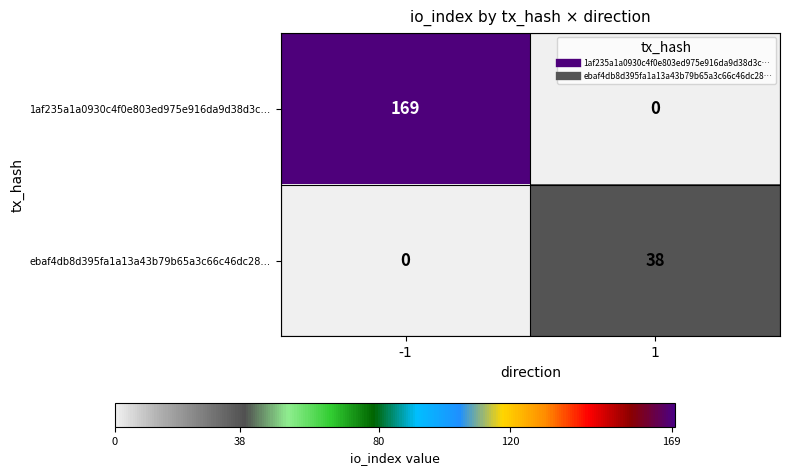

True or false: 1af235a1a0930c4f0e803ed975e916da9d38d3c… has a value of 0 at 1.

True